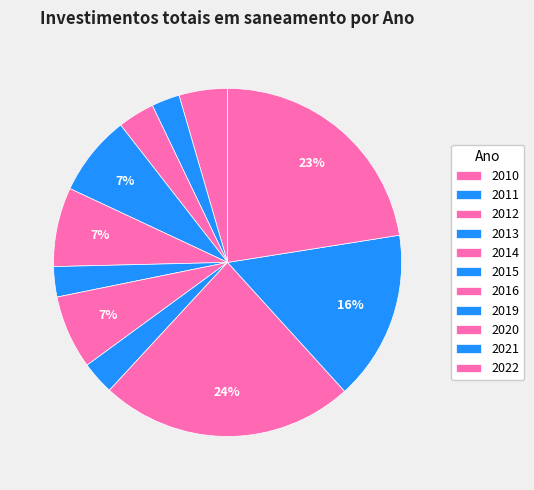

Count the number of slices in the pie.

11